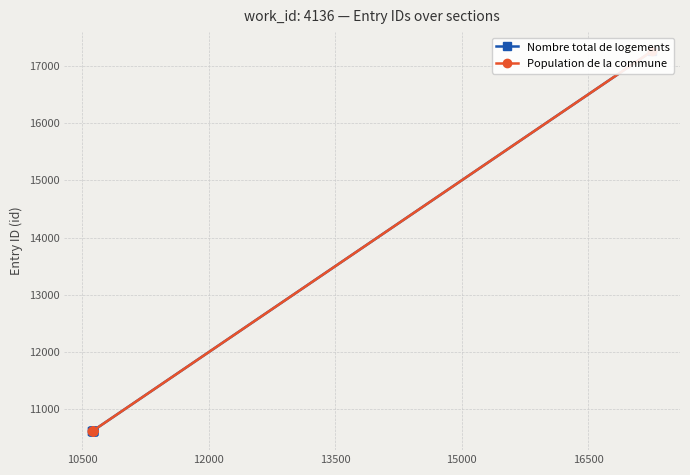

True or false: Nombre total de logements and Population de la commune cross at least once.

False